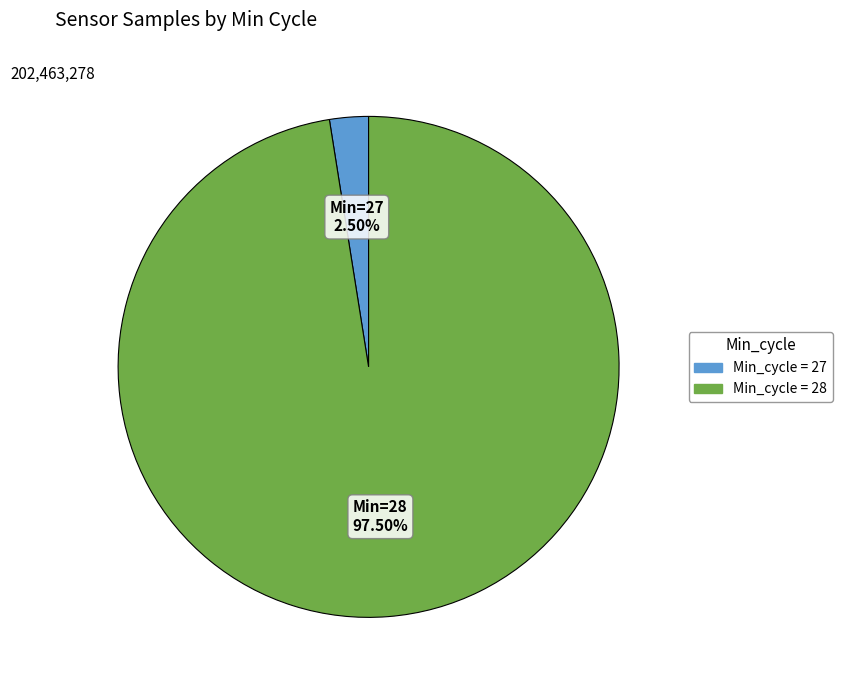

Does any single category account for the majority?

Yes